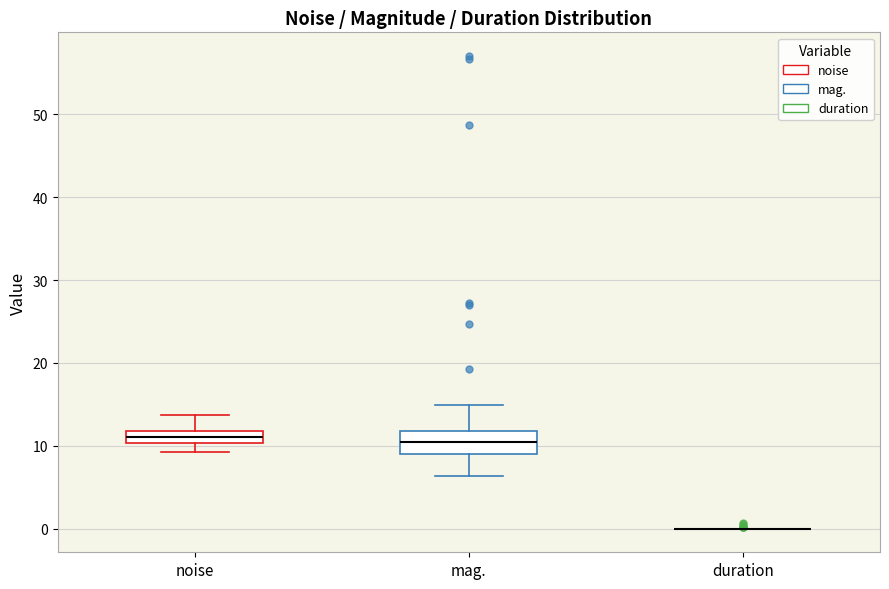

Comparing the boxes themselves (not the whiskers), which one is the tallest?

mag.